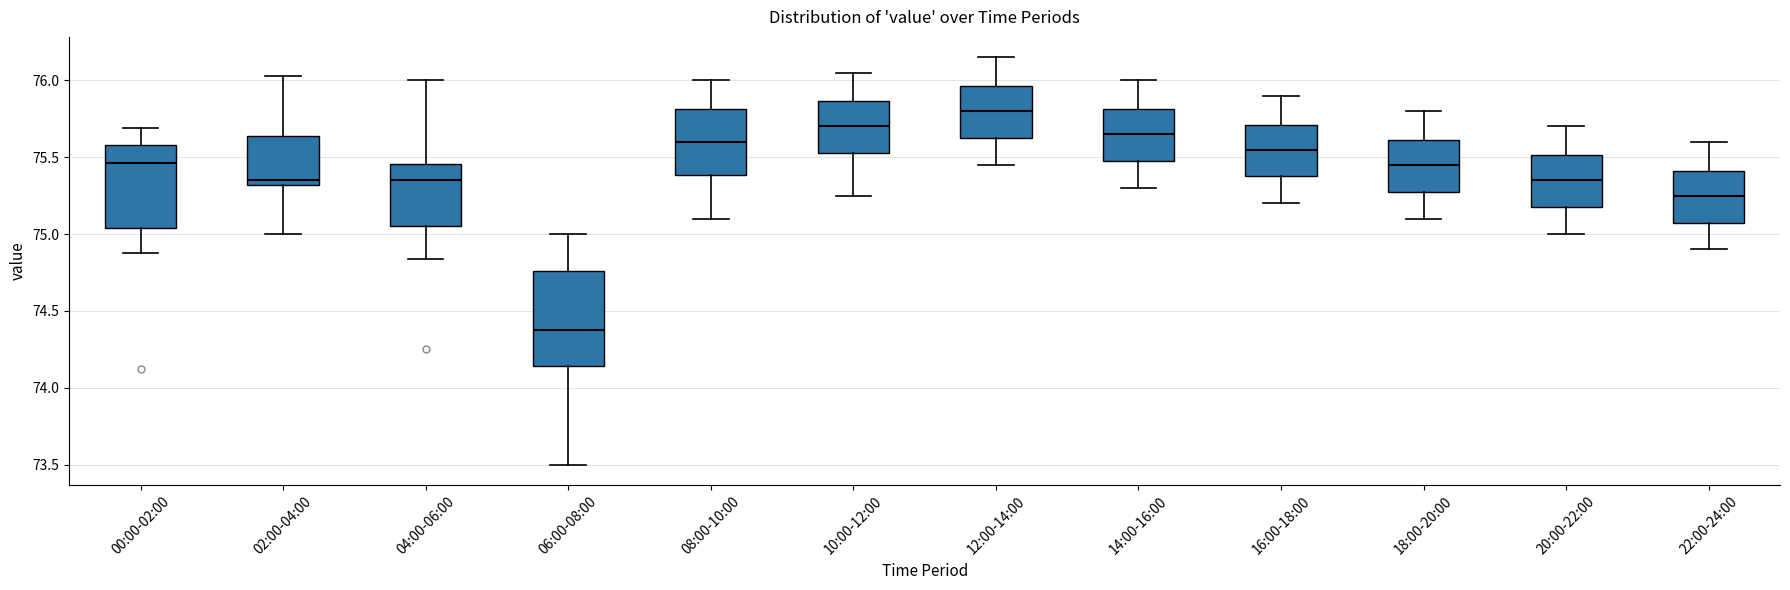

Which box has the highest median line?

12:00-14:00